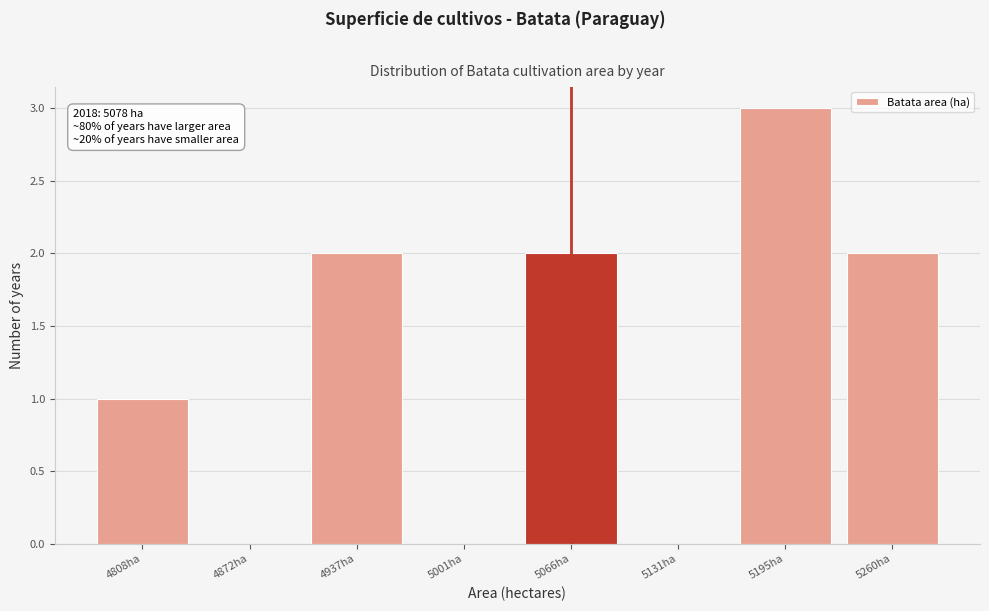

Reading left to right, transcribe all the data shown in this chart.

4808ha=1	4872ha=0	4937ha=2	5001ha=0	5066ha=2	5131ha=0	5195ha=3	5260ha=2